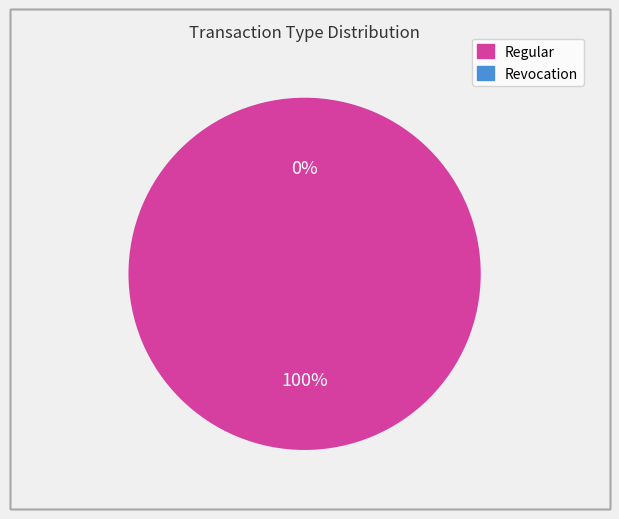

To the nearest percent, what is the combined percentage of Revocation and Regular?

100%